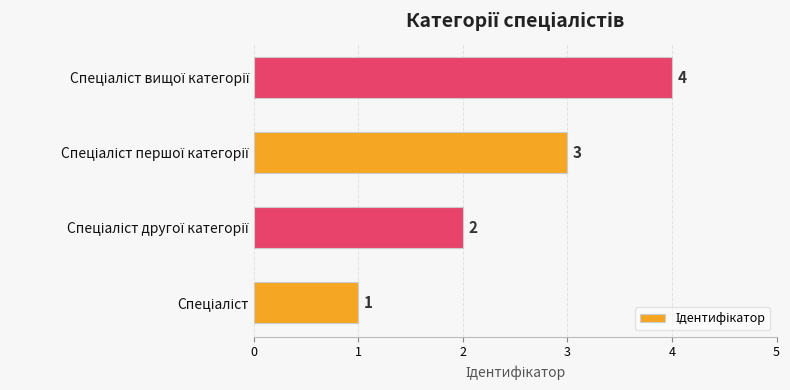

What is the difference between the maximum and minimum values?

3